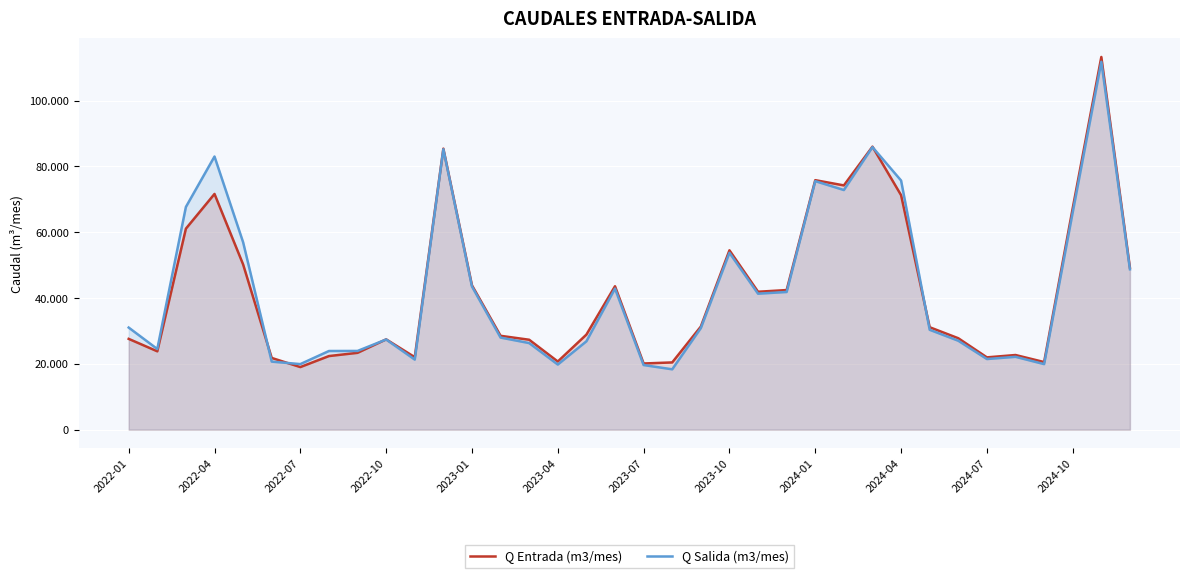

What is the difference between the maximum and minimum values in the Q Salida (m3/mes) series?

93444